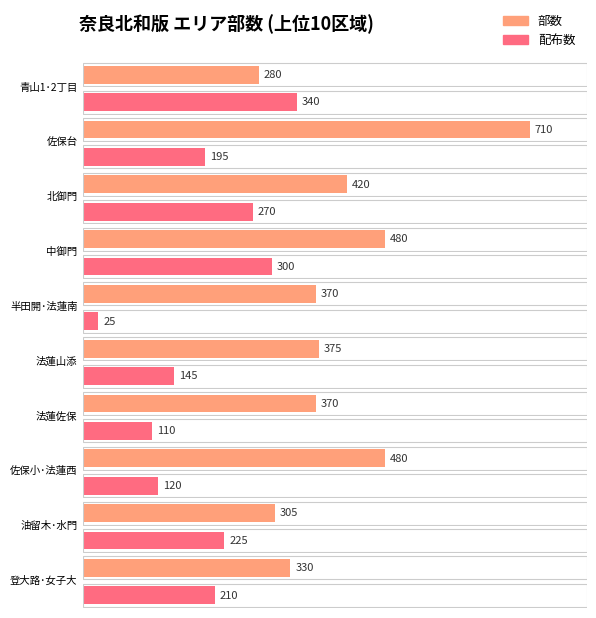

What is the value of the 部数 bar at the 9th from the left?

305